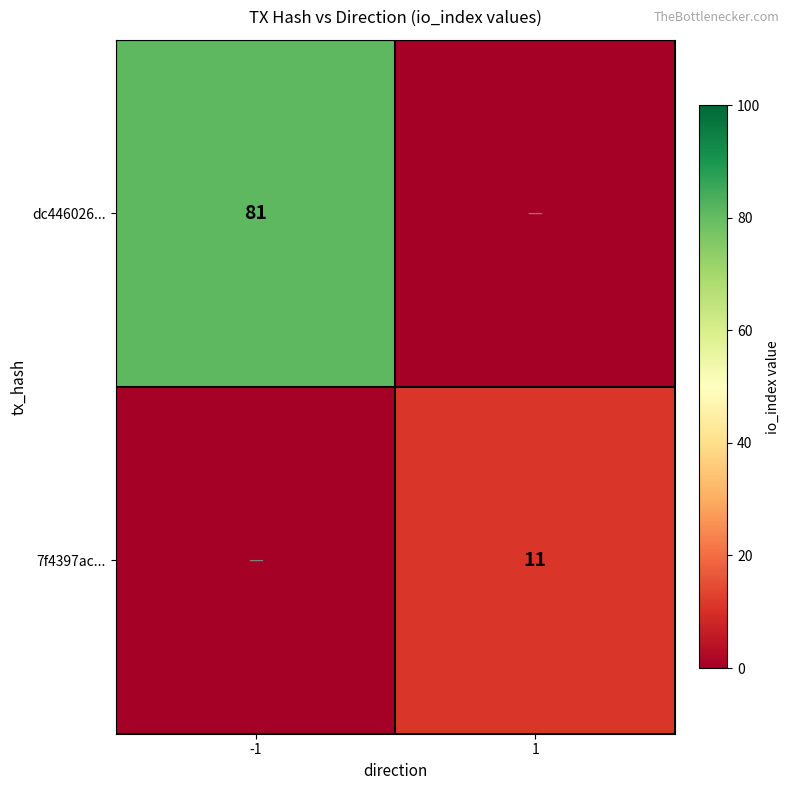

True or false: dc446026... has a value of 126 at -1.

False